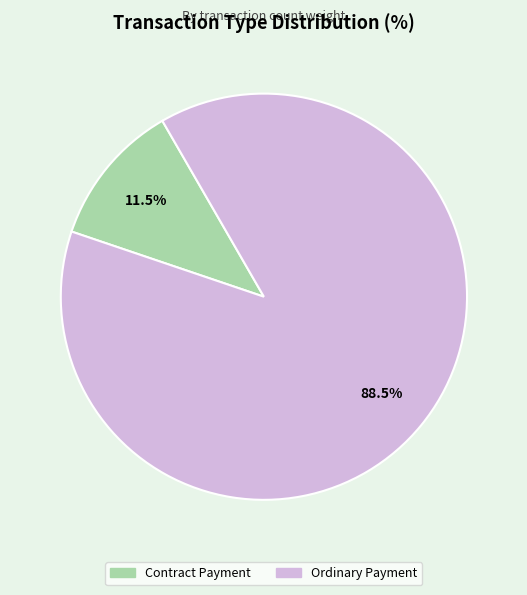

Between Ordinary Payment and Contract Payment, which is larger?

Ordinary Payment